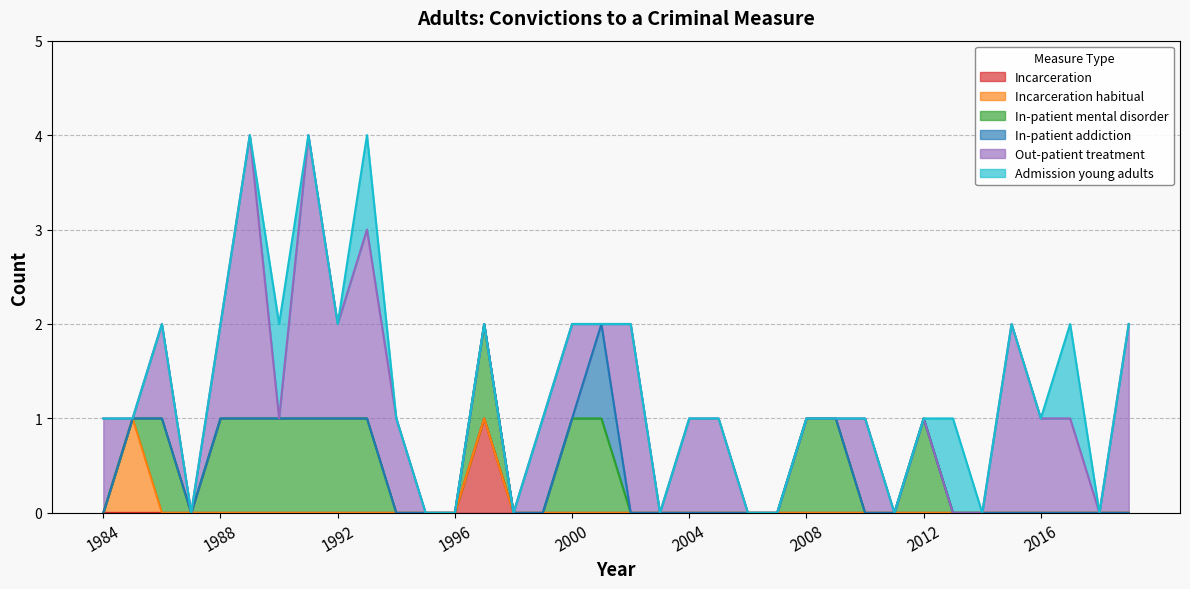

Between 1997 and 2000, which is larger?

1997